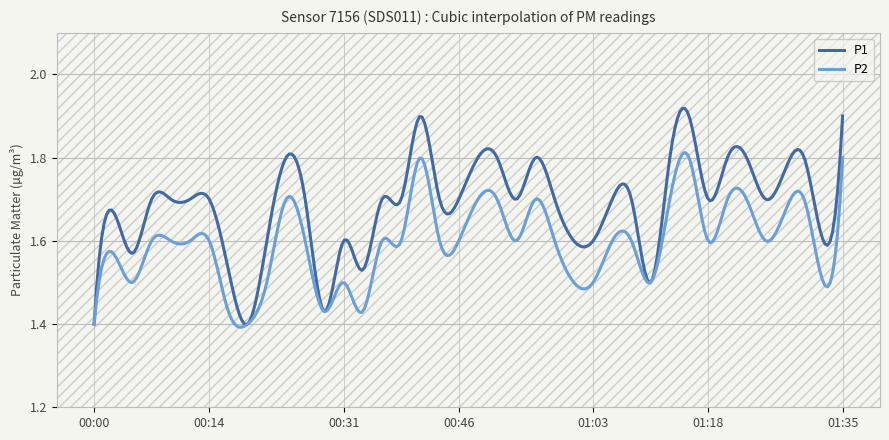

How many lines are shown in the chart?

2